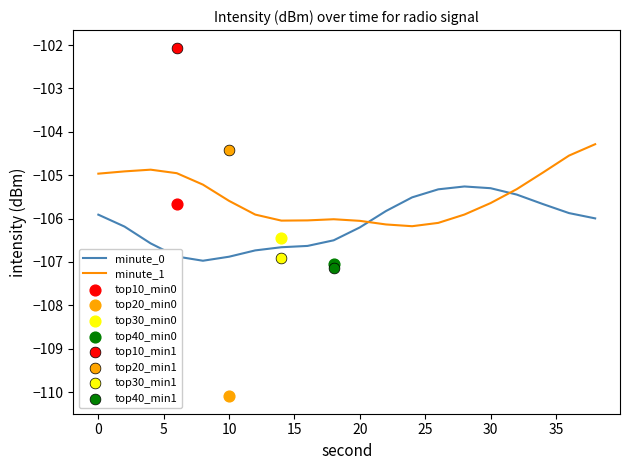

After their last crossing, which series has the higher values: minute_0 or minute_1?

minute_1